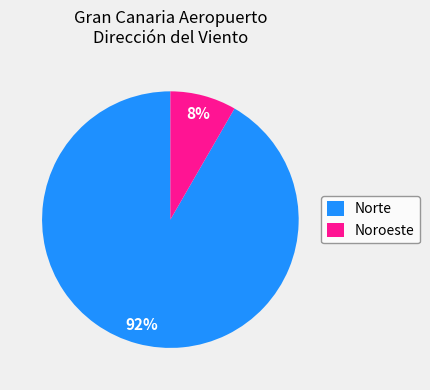

To the nearest percent, what portion does Norte represent?

92%